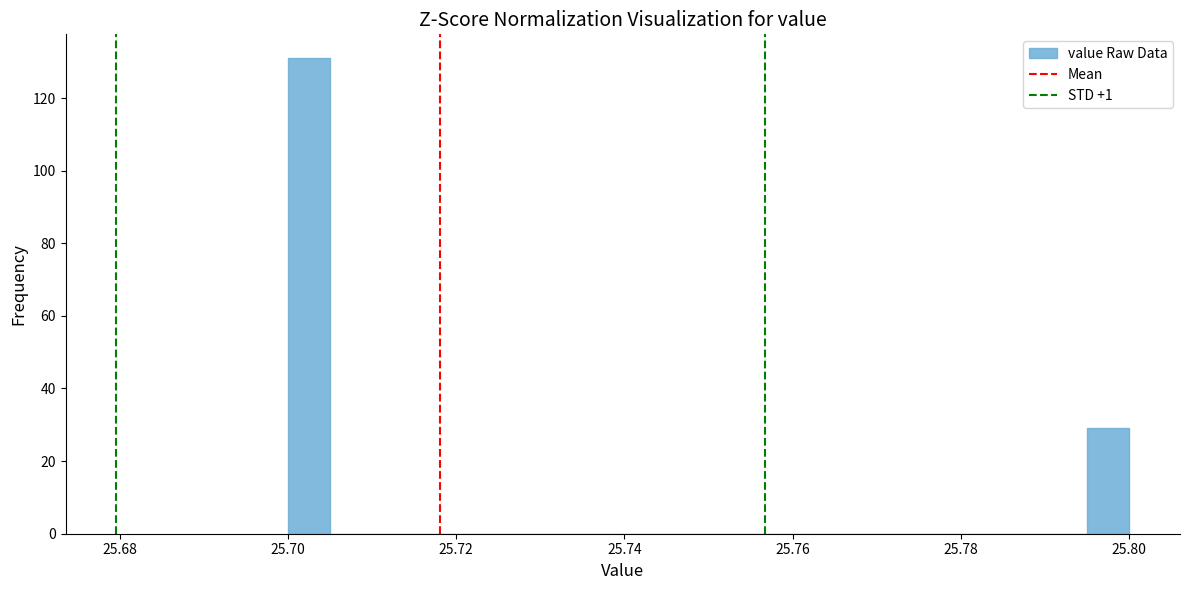

Read against the x-axis, roughly where is the centre of the tallest bar?

25.702